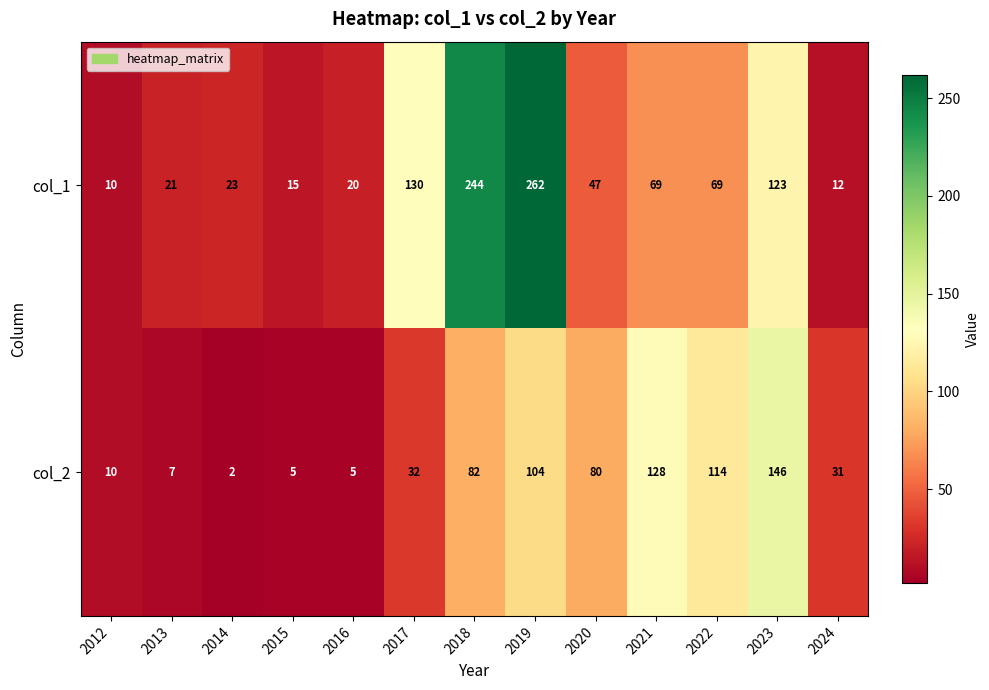

What is the sum of the col_2 values at 2022 and 2019?

218